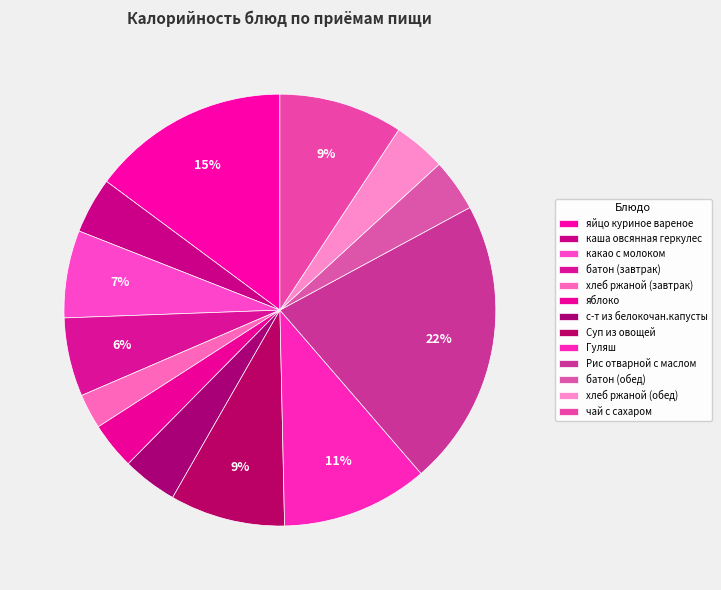

What is the ratio of the value at с-т из белокочан.капусты to the value at чай с сахаром?

0.4